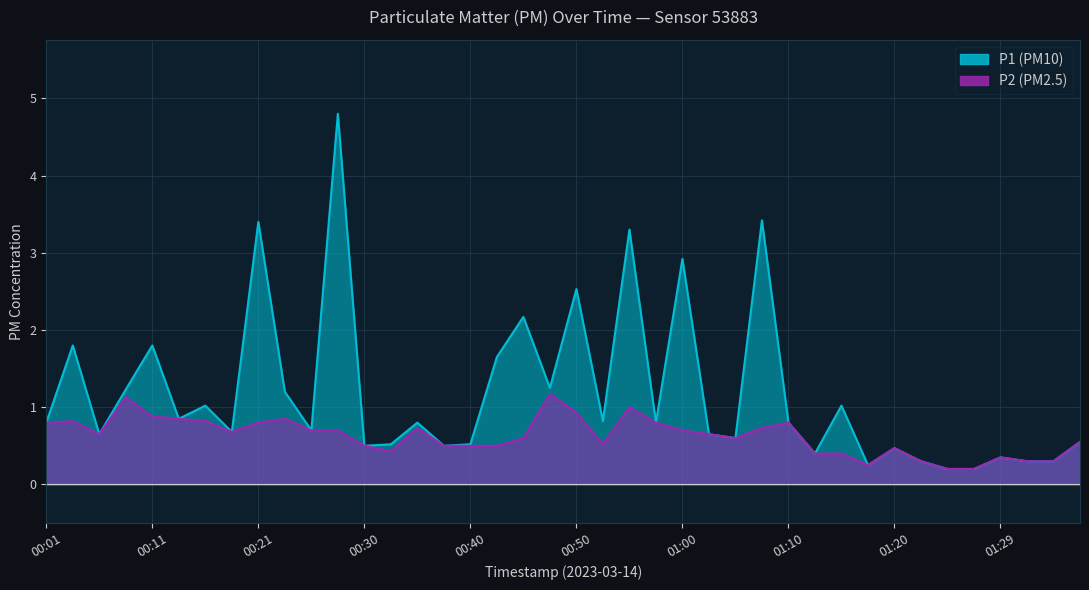

What is the sum of the P1 values at 00:43 and 01:22?

1.9